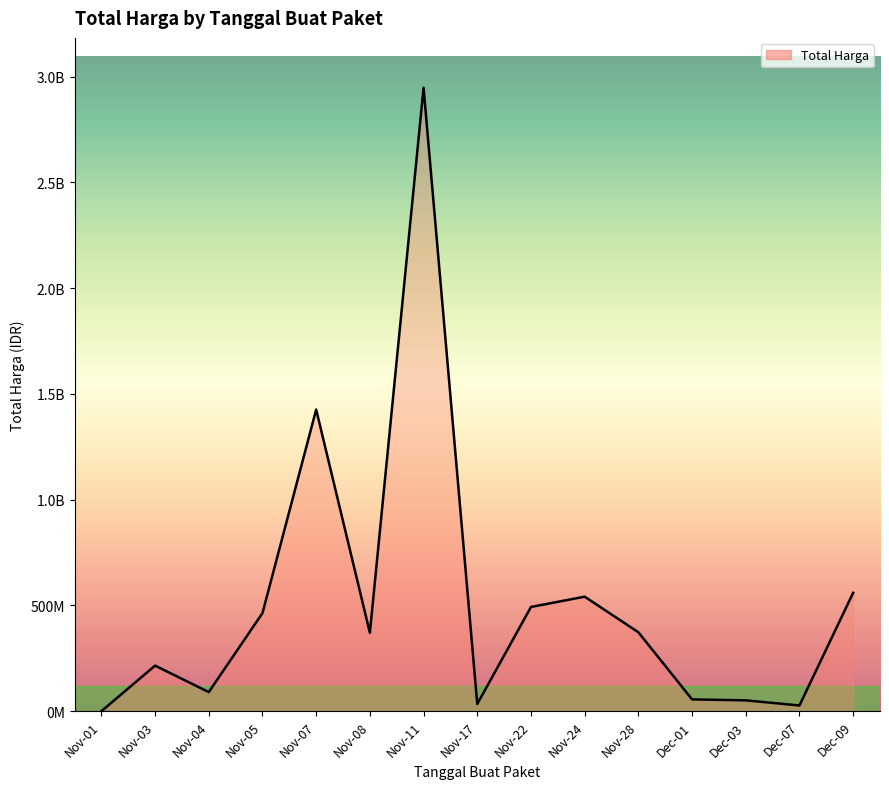

The chart shows a value of 182170841 at Nov-05. True or false?

False